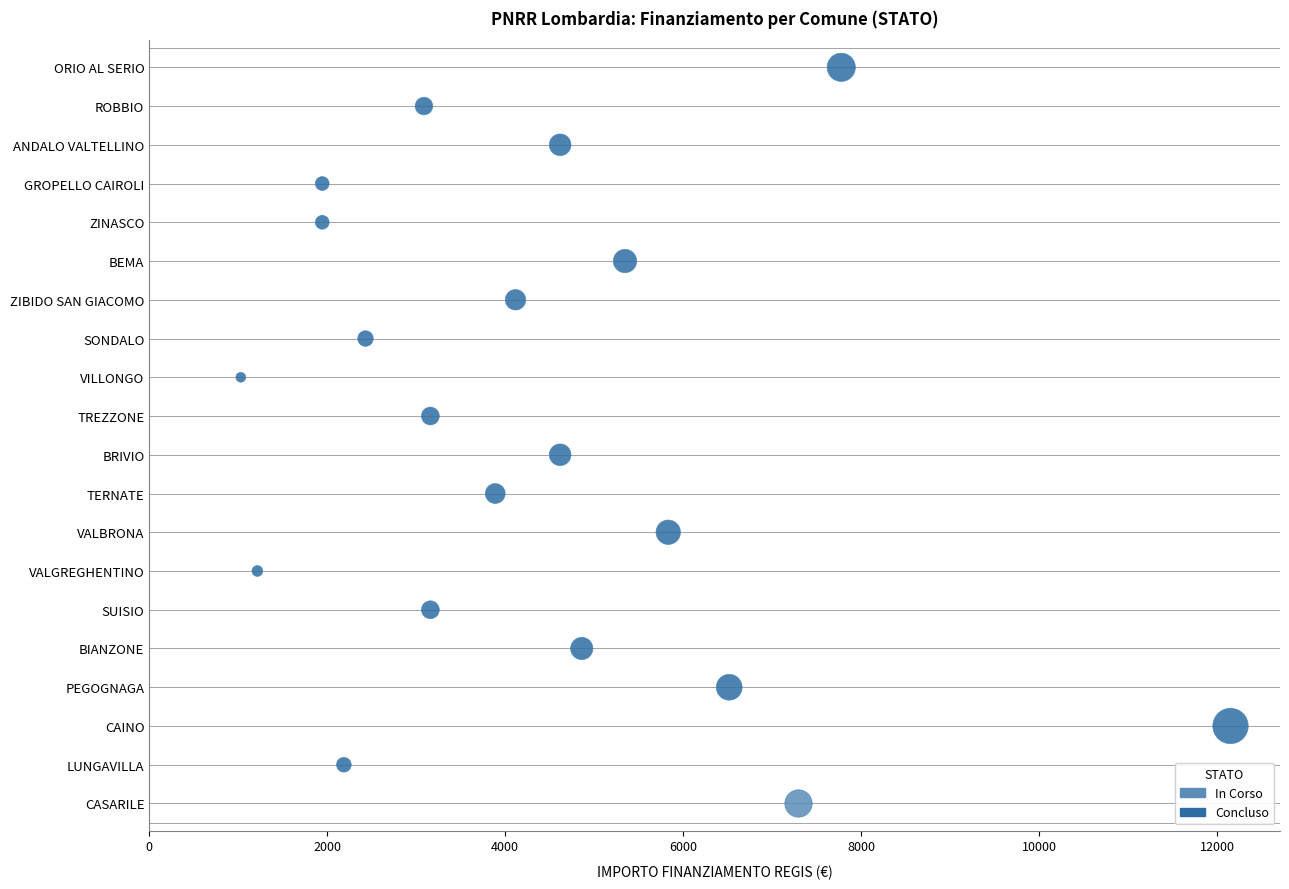

What are all the series names shown in the legend?

In Corso, Concluso